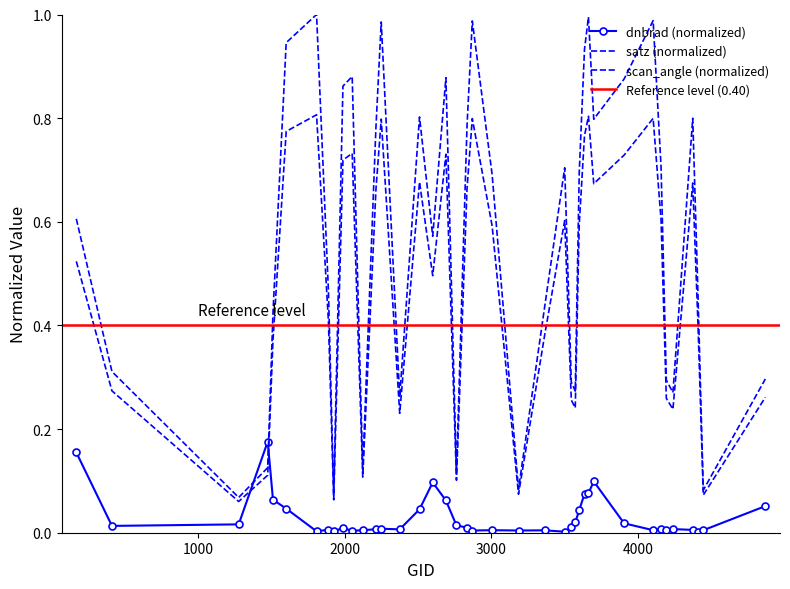

What is the average value of the satz series?

0.6